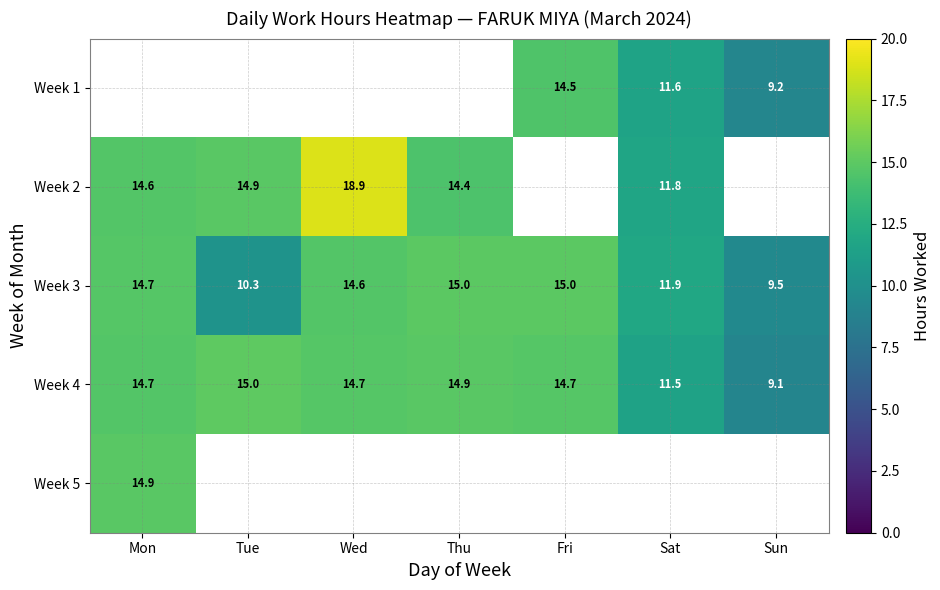

Where does the Week 3 series first go above 14?

Mon